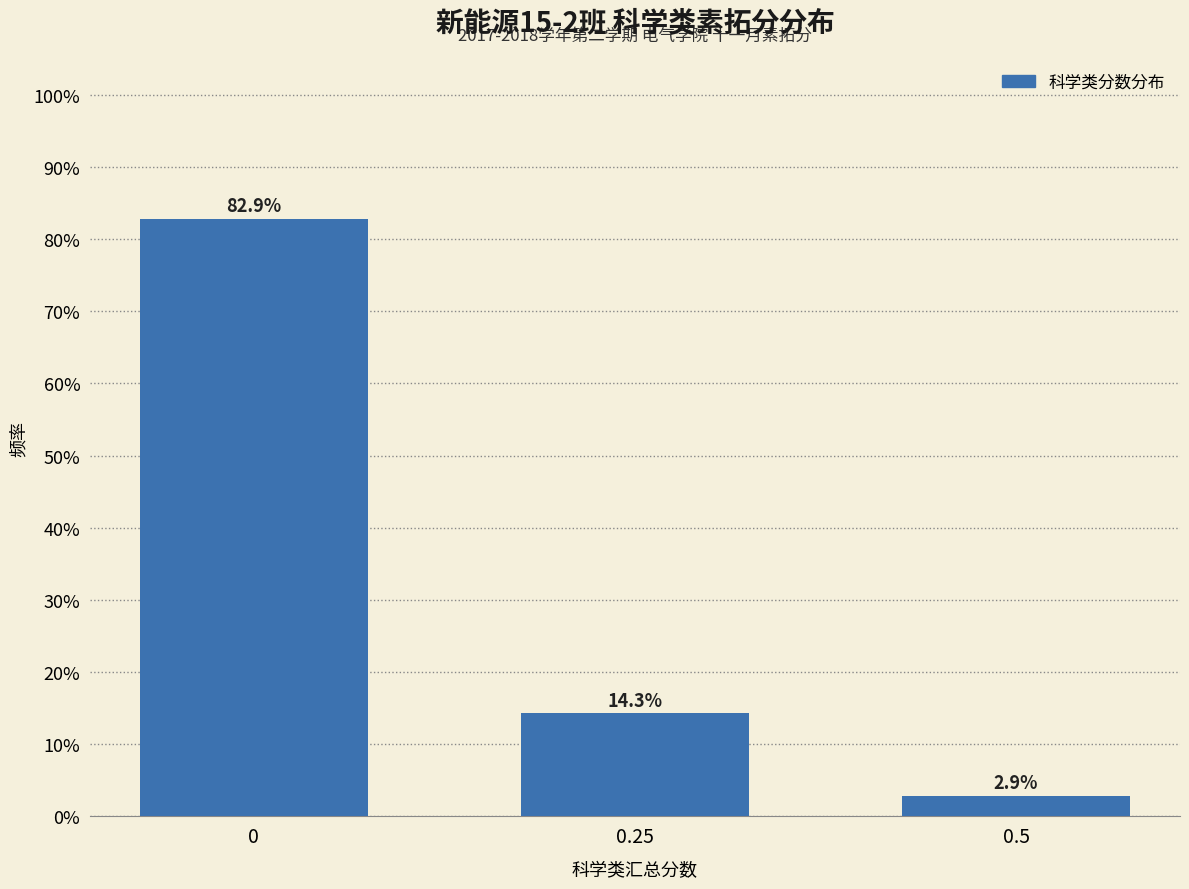

Reading left to right, list all the values displayed in this chart.

82.9	14.3	2.9